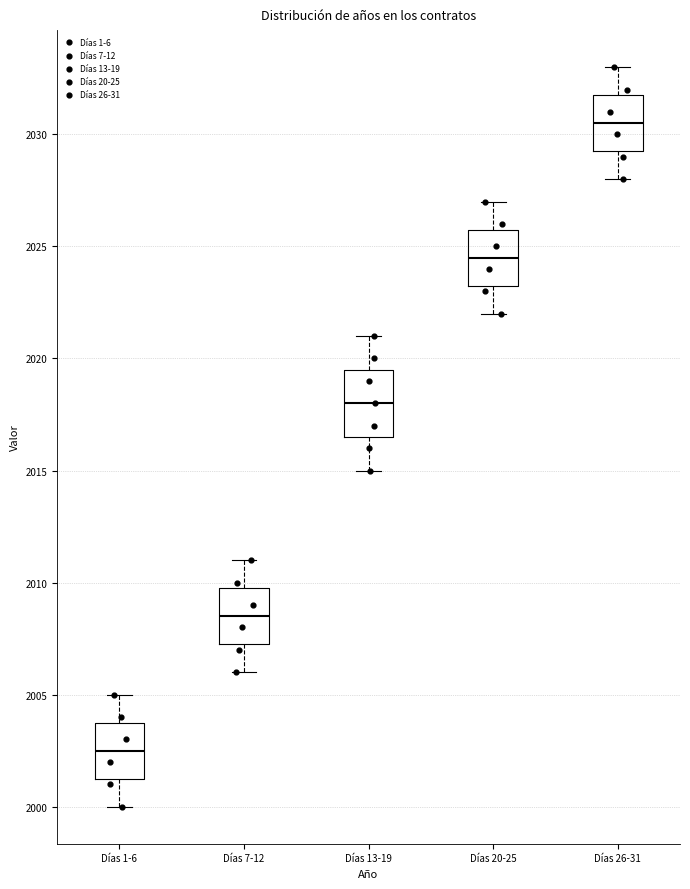

Which box is the tallest, from its lower edge to its upper edge?

Días 13-19